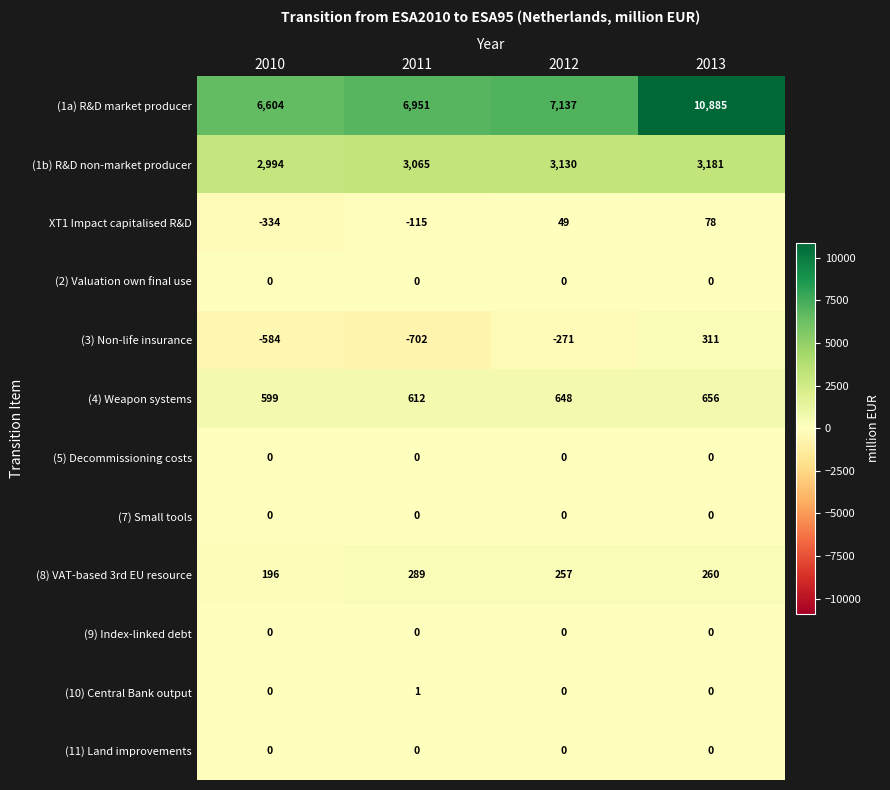

Count the number of categories in the chart.

4